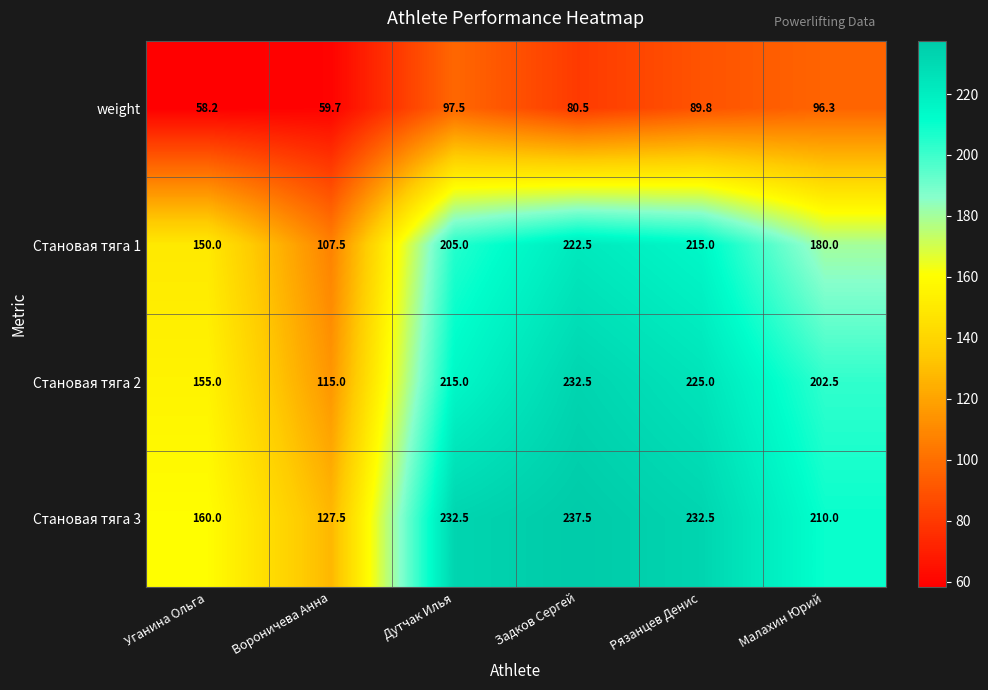

Reading left to right, transcribe all the data shown in this chart.

weight: Уганина Ольга=58.2	Вороничева Анна=59.7	Дутчак Илья=97.5	Задков Сергей=80.5	Рязанцев Денис=89.8	Малахин Юрий=96.3
Становая тяга 1: Уганина Ольга=150.0	Вороничева Анна=107.5	Дутчак Илья=205.0	Задков Сергей=222.5	Рязанцев Денис=215.0	Малахин Юрий=180.0
Становая тяга 2: Уганина Ольга=155.0	Вороничева Анна=115.0	Дутчак Илья=215.0	Задков Сергей=232.5	Рязанцев Денис=225.0	Малахин Юрий=202.5
Становая тяга 3: Уганина Ольга=160.0	Вороничева Анна=127.5	Дутчак Илья=232.5	Задков Сергей=237.5	Рязанцев Денис=232.5	Малахин Юрий=210.0